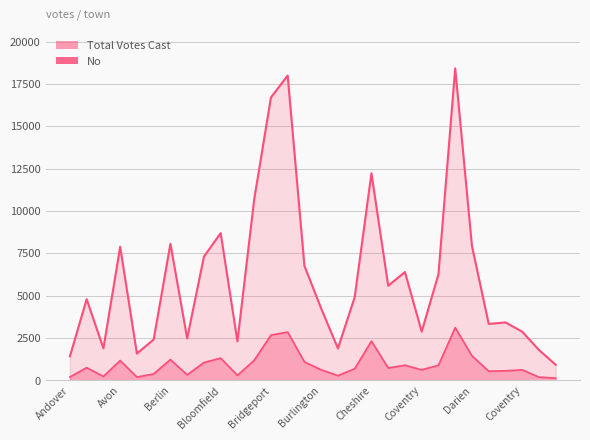

What is the value of the No point at the 6th from the left?

383